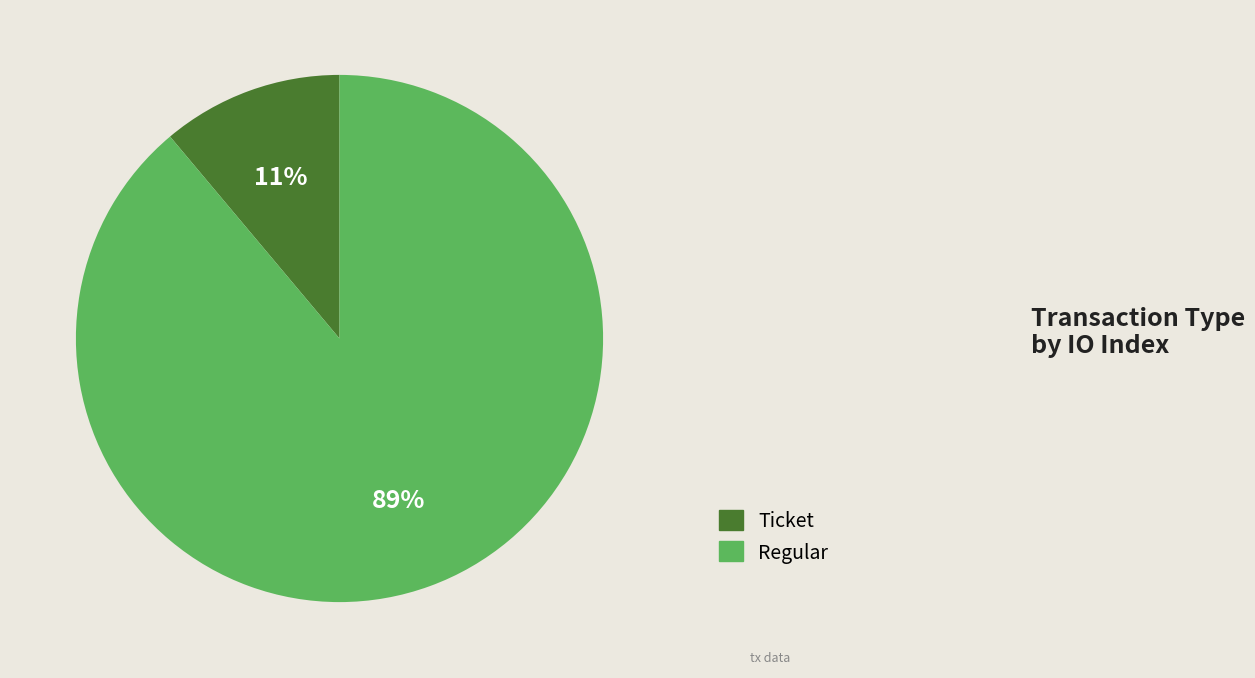

To the nearest percent, what is the difference between the largest and smallest slice percentages?

78%